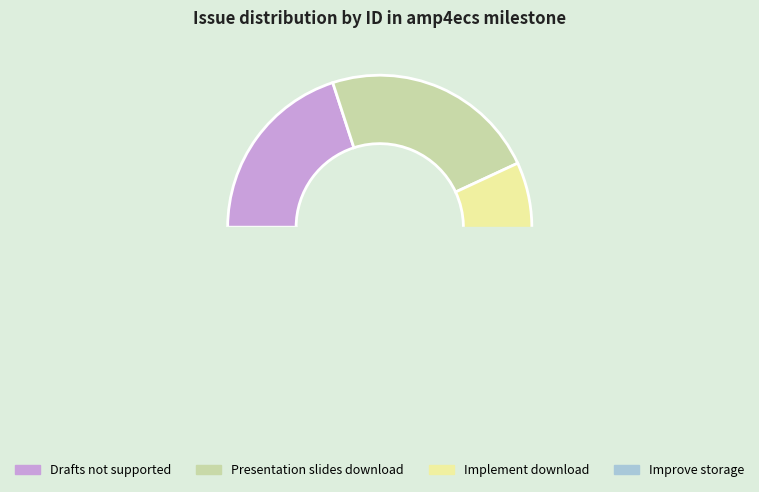

The Improve storage of speaker and location slice represents 46% of the pie. True or false?

False